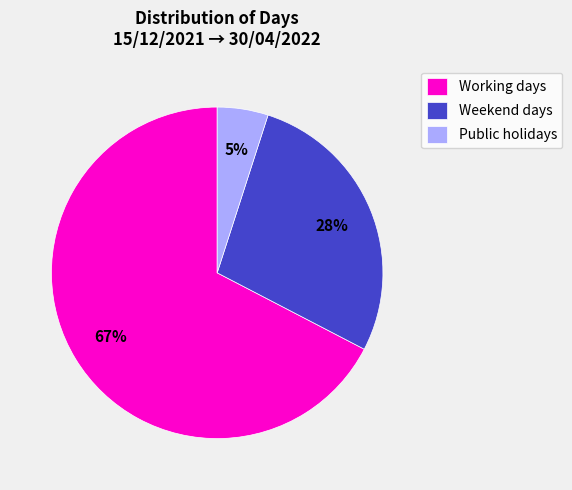

To the nearest percent, what portion does Weekend days represent?

28%